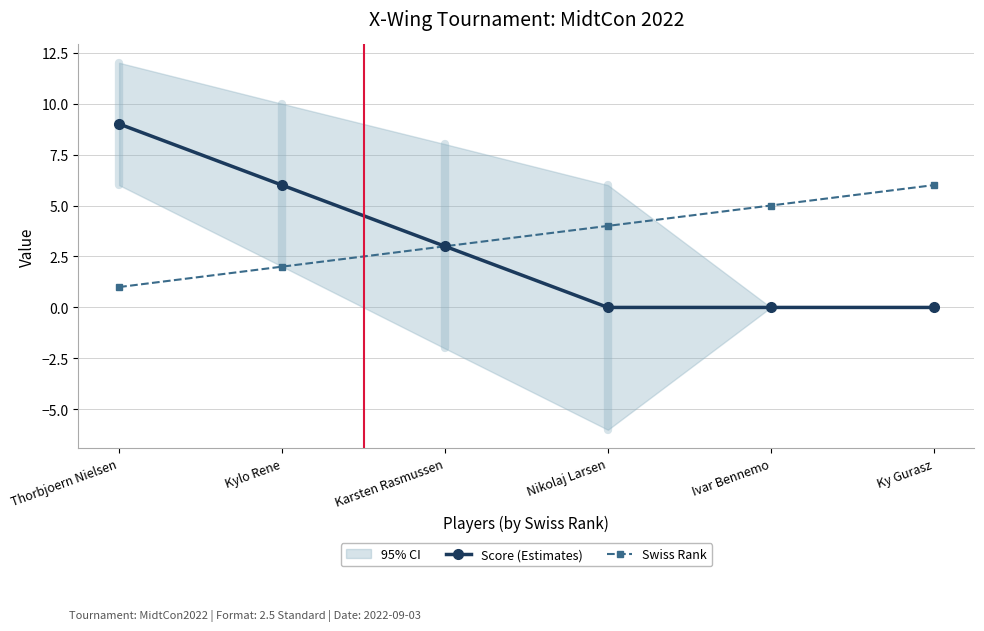

Reading right to left, what are all the values shown in this chart?

Score (Estimates): 0	0	0	3	6	9
Swiss Rank: 6	5	4	3	2	1